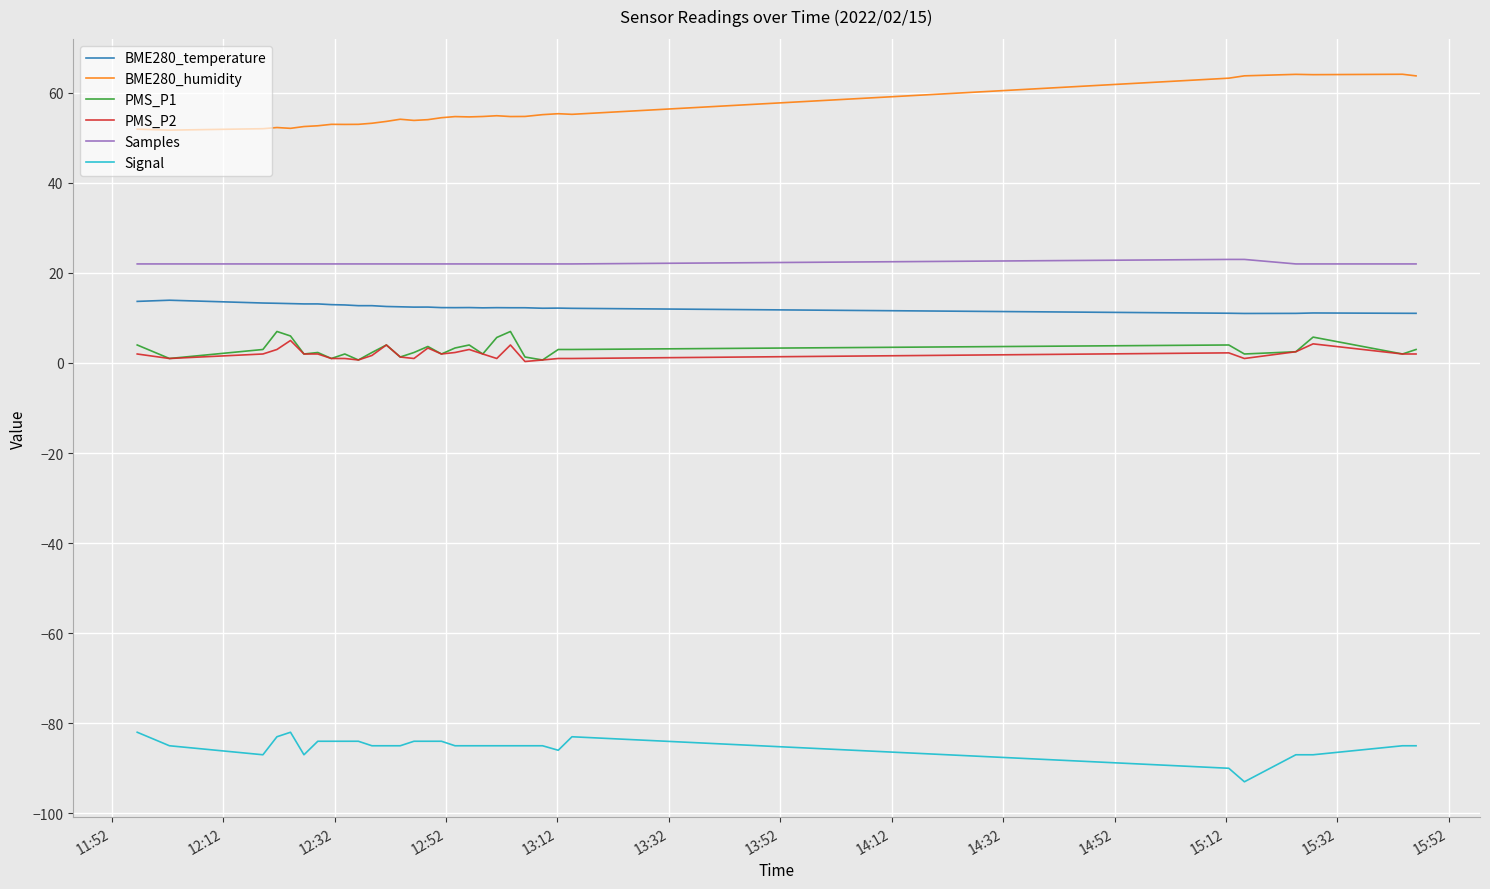

Which series has the largest total across all categories?

BME280_humidity